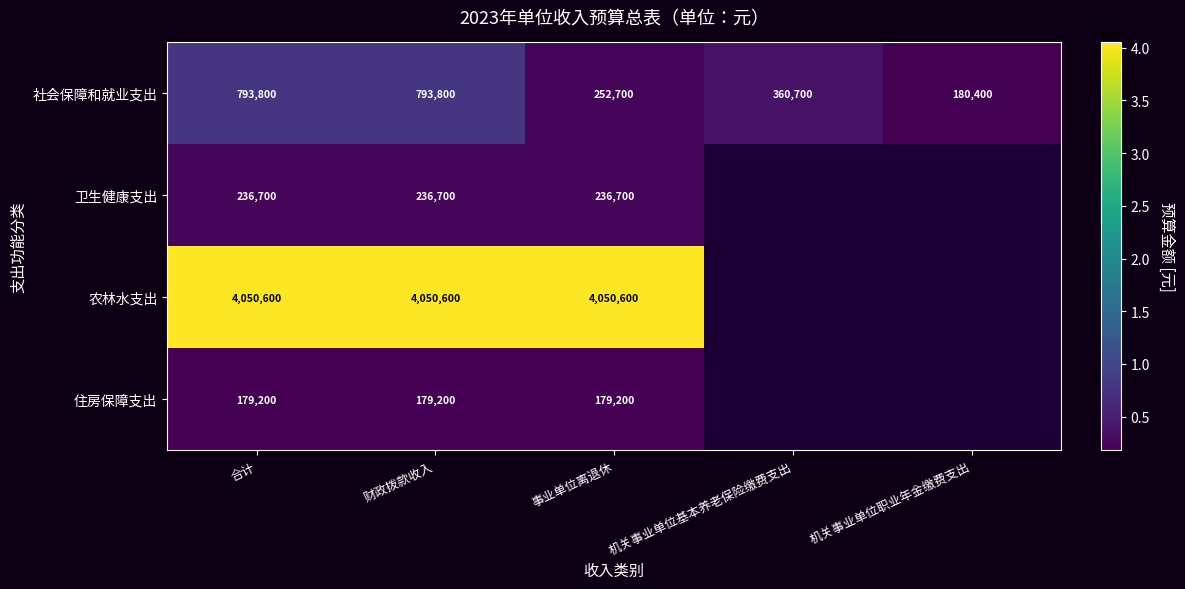

Where does the 社会保障和就业支出 series first go above 360700?

合计